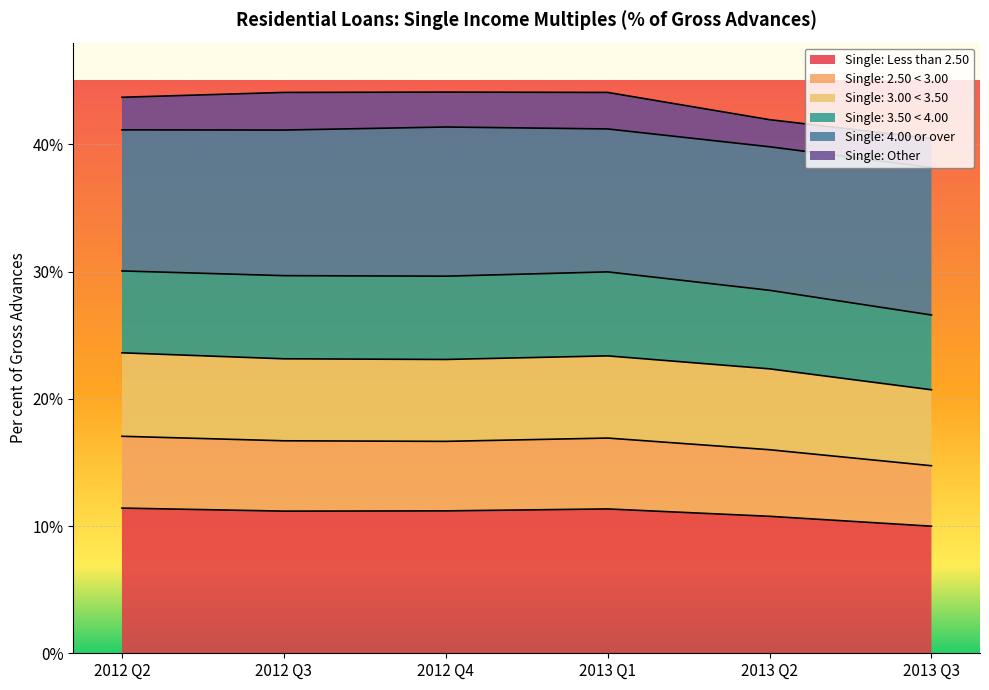

Does the chart display data point markers on the line(s)?

No